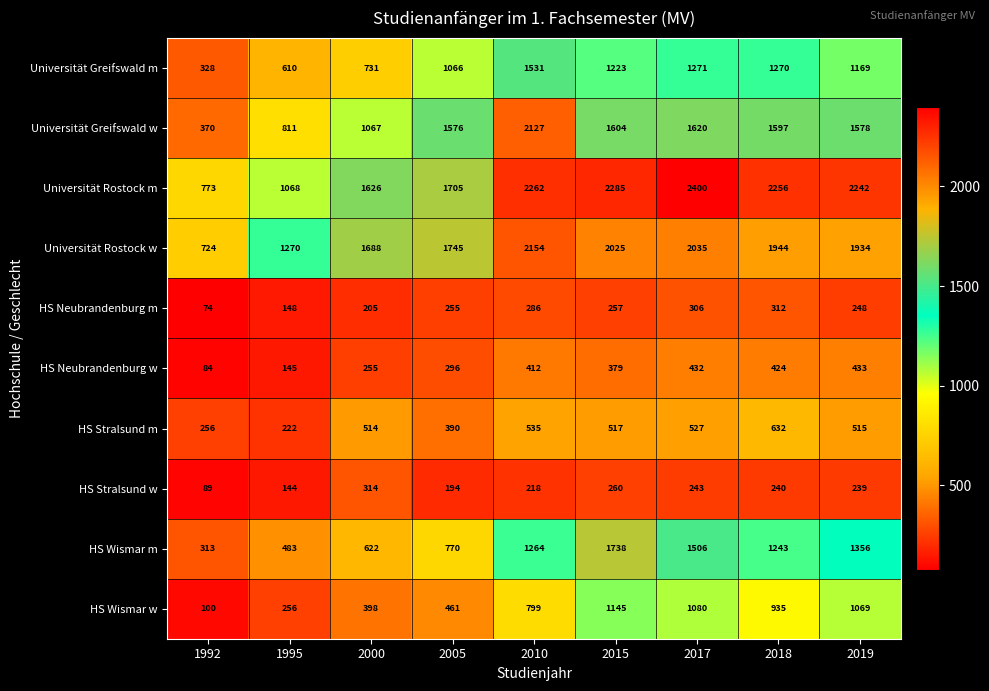

What is the sum of all Universität Rostock m values?

16617